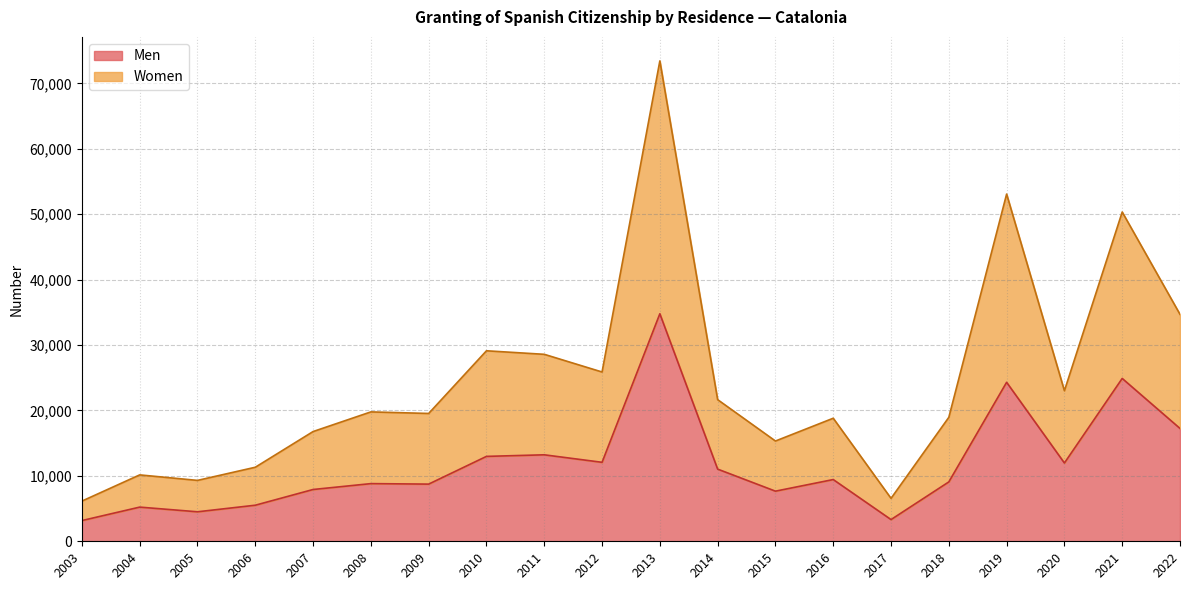

The Women series shows 4625 at 2016. True or false?

False